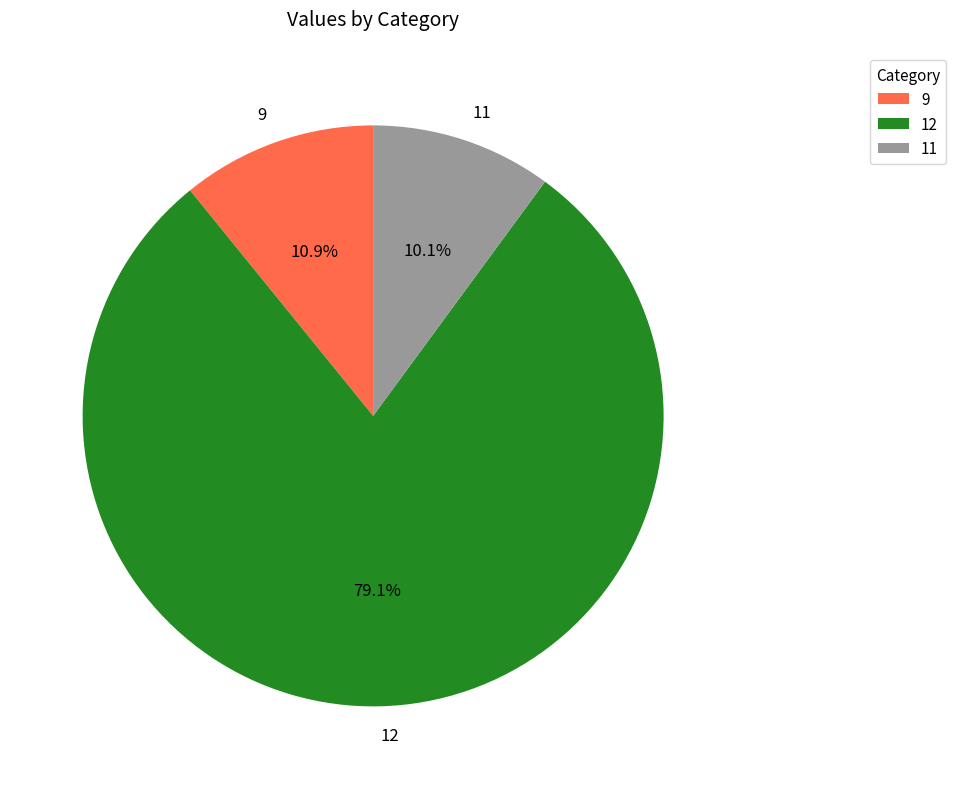

To the nearest percent, what portion does 11 represent?

10%